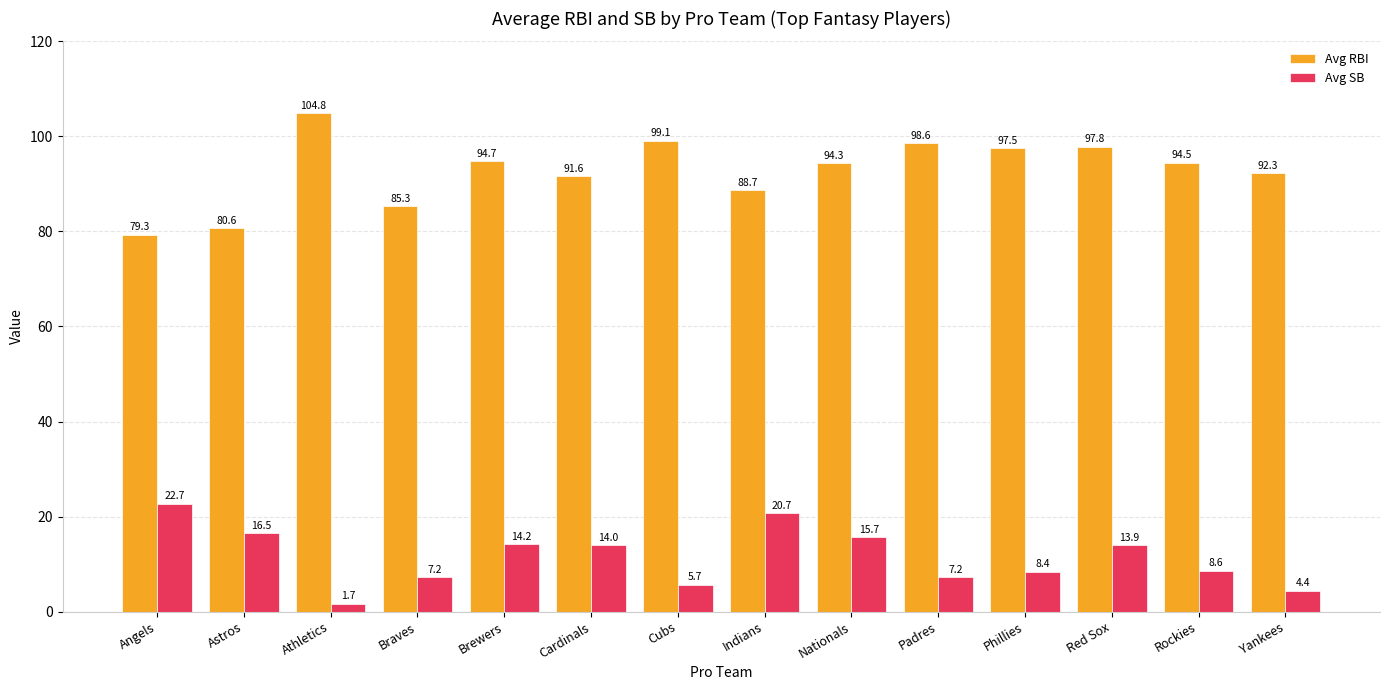

How many bars are there in each group?

2